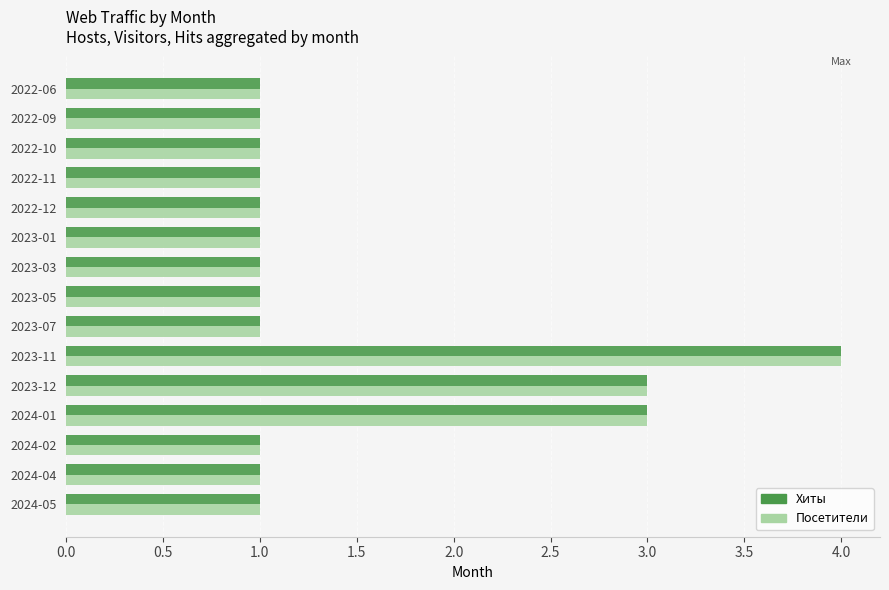

What is the difference between the maximum and minimum values in the Посетители series?

3